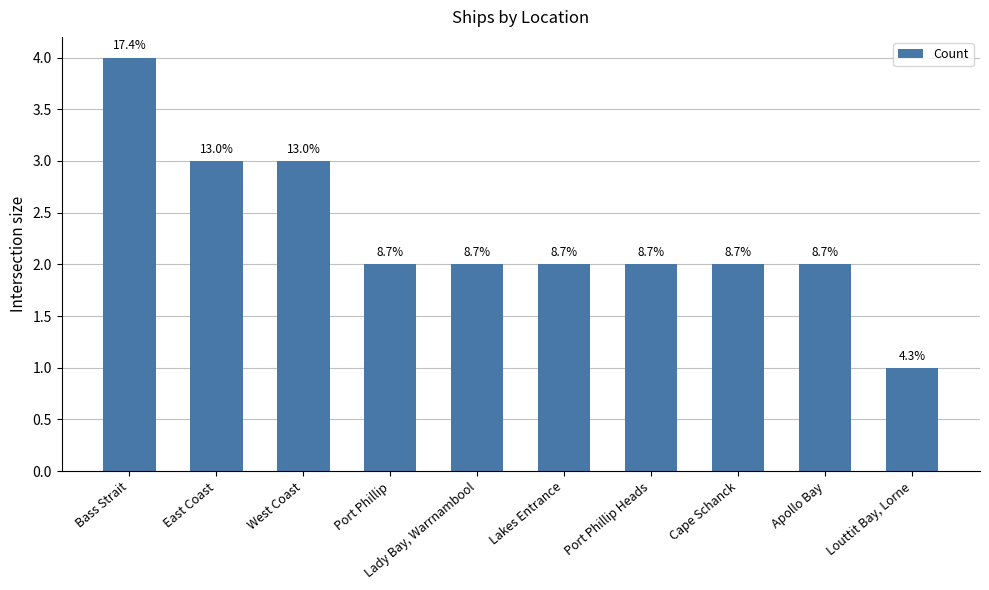

Approximately how many times larger is the value at Louttit Bay, Lorne compared to Apollo Bay?

0.5